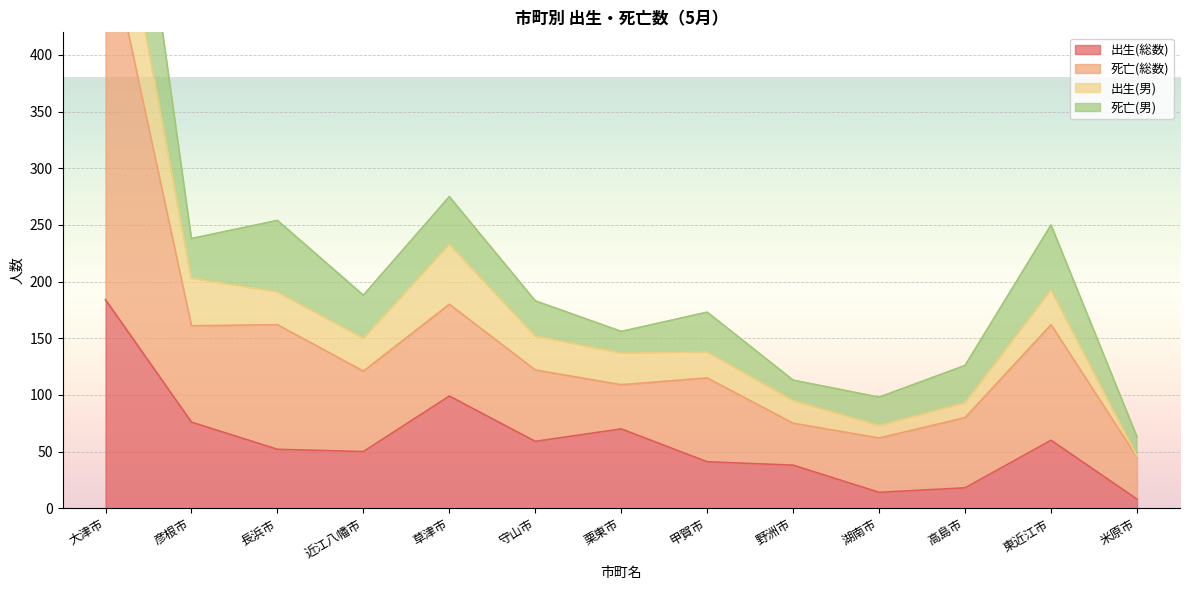

True or false: 出生(総数) has a value of 59 at 守山市.

True